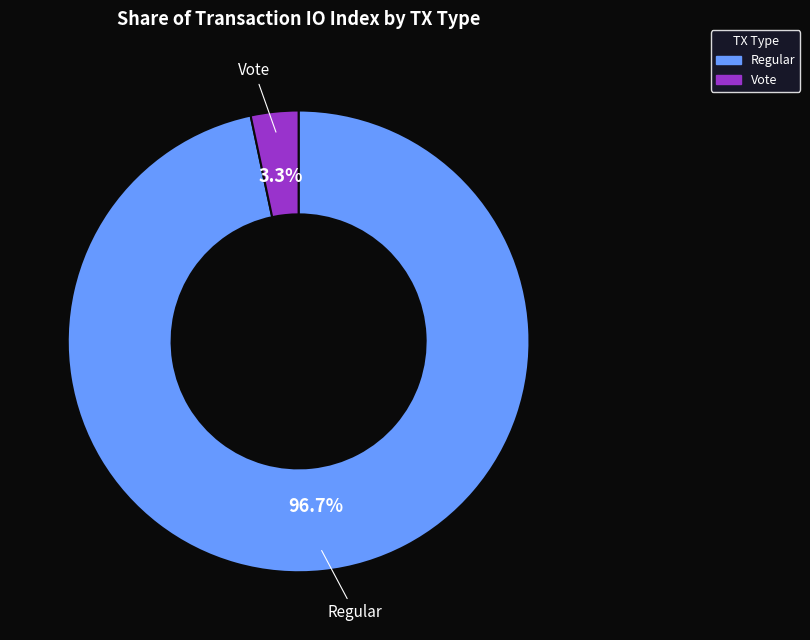

Which slice is the smallest?

Vote